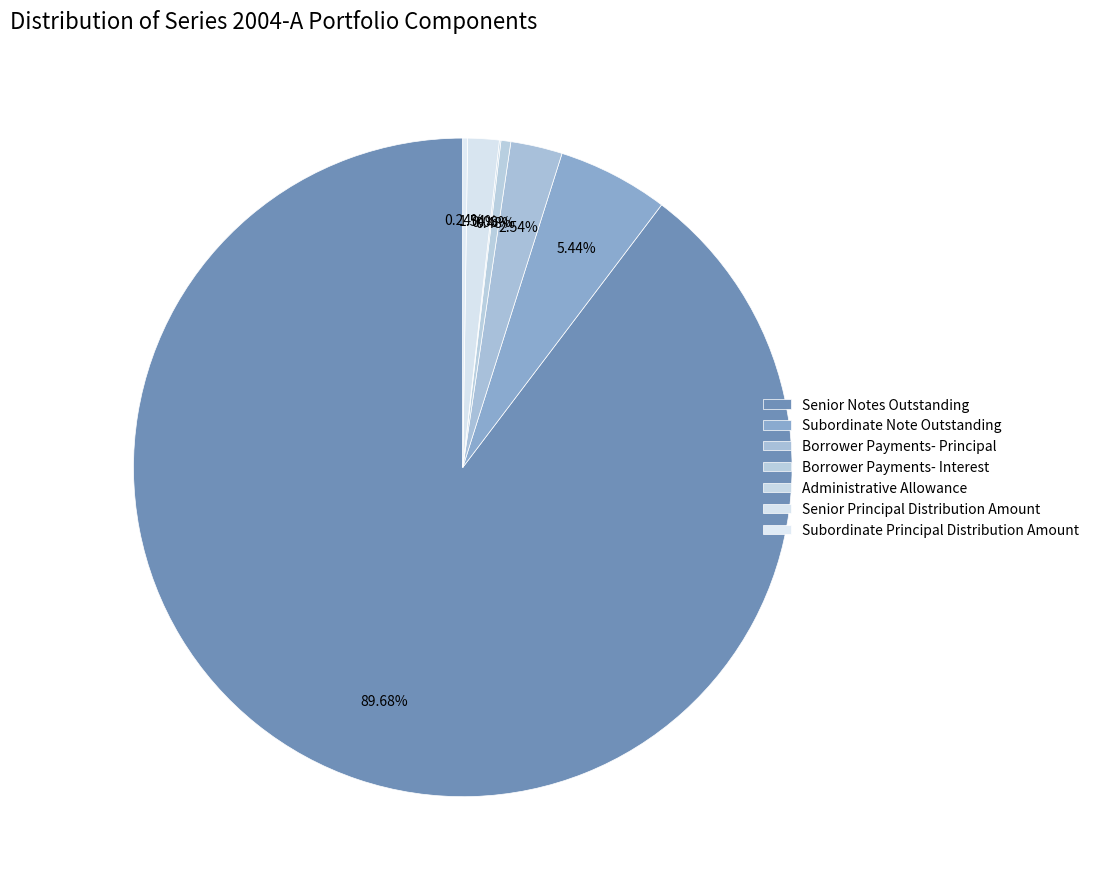

Rank the categories by value from highest to lowest.

Senior Notes Outstanding, Subordinate Note Outstanding, Borrower Payments- Principal, Senior Principal Distribution Amount, Borrower Payments- Interest, Subordinate Principal Distribution Amount, Administrative Allowance